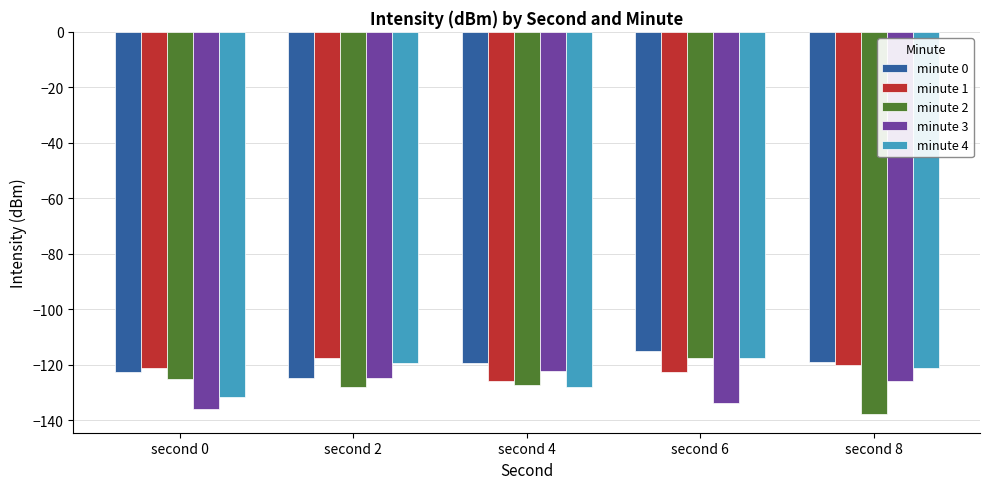

What is the lowest value of the minute 3 series?

-135.9